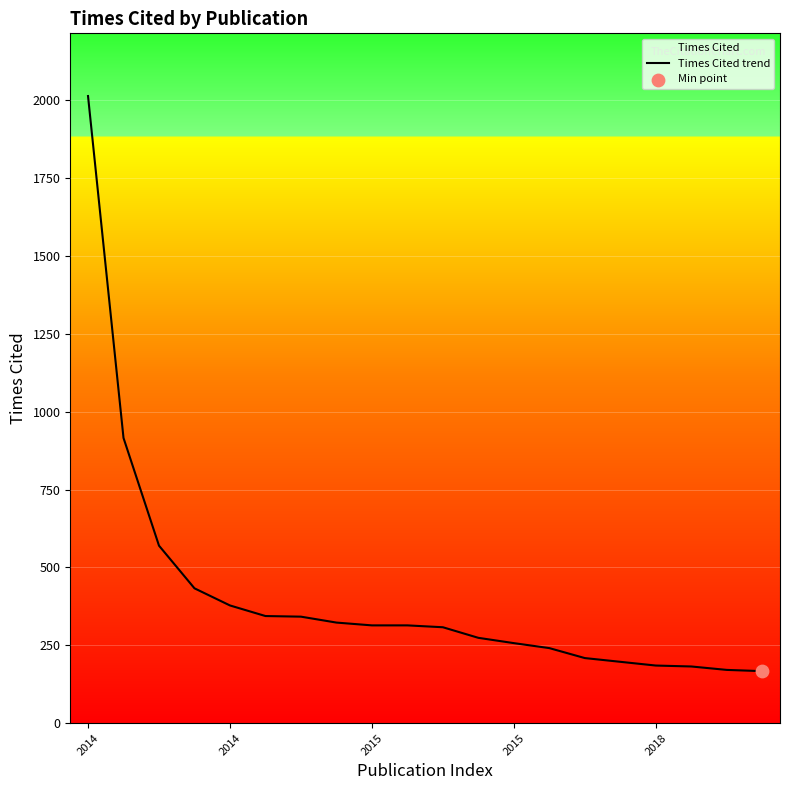

Approximately how many times larger is the value at 9 compared to 17?

1.7